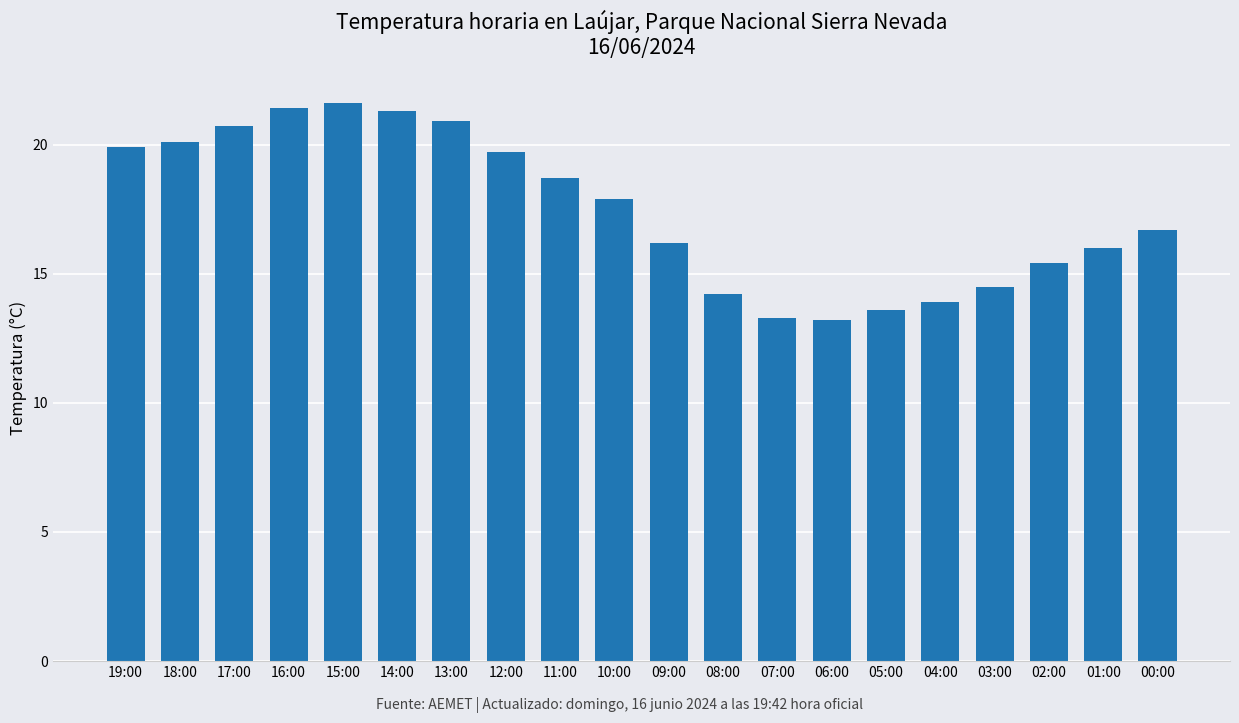

What is the greatest value displayed?

21.6